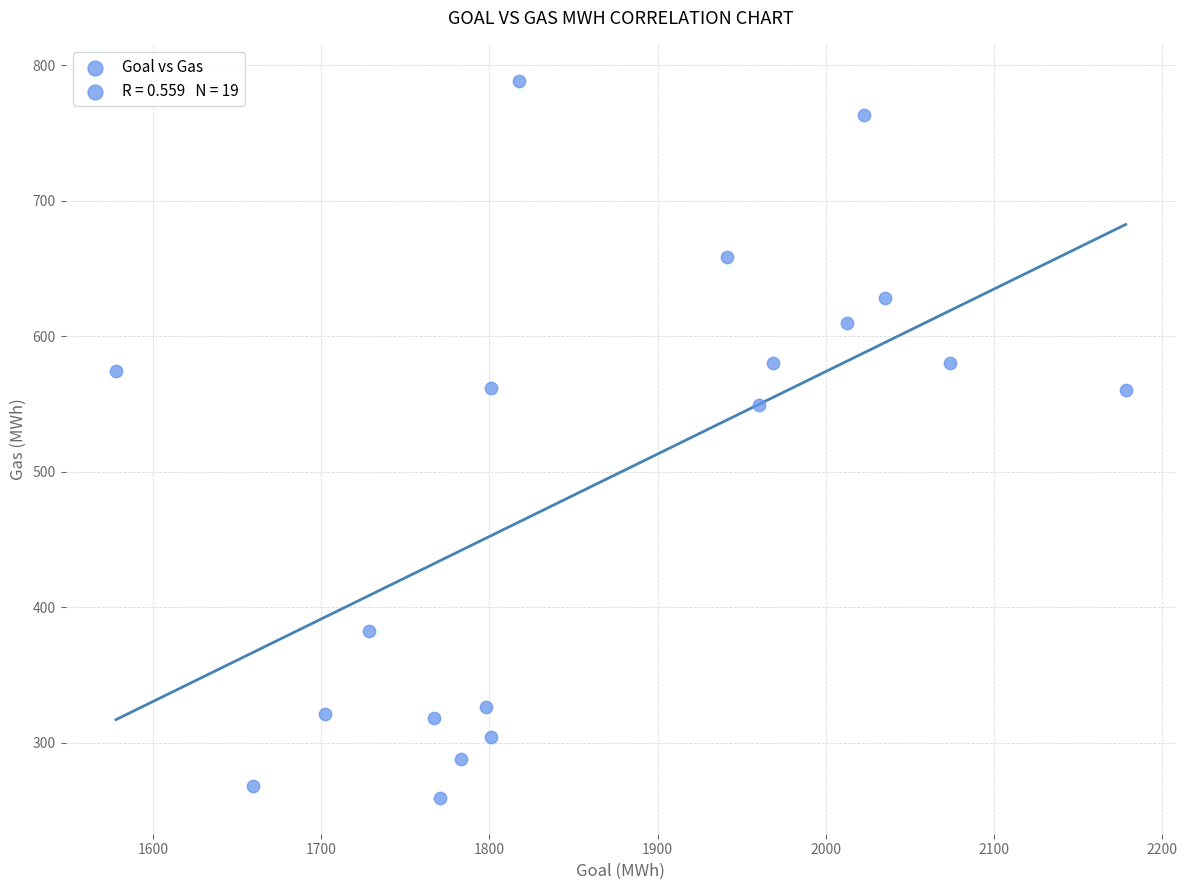

What is the range of Y values (max minus min)?

529.2